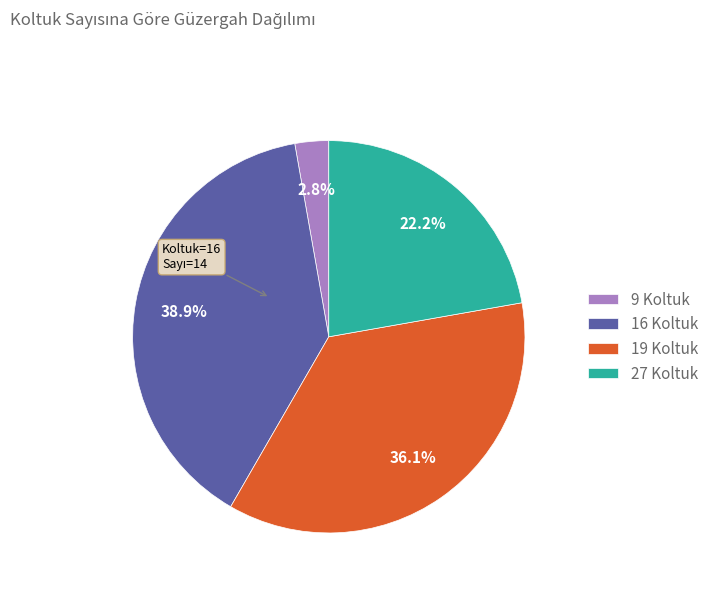

Is there a majority slice in this chart?

No